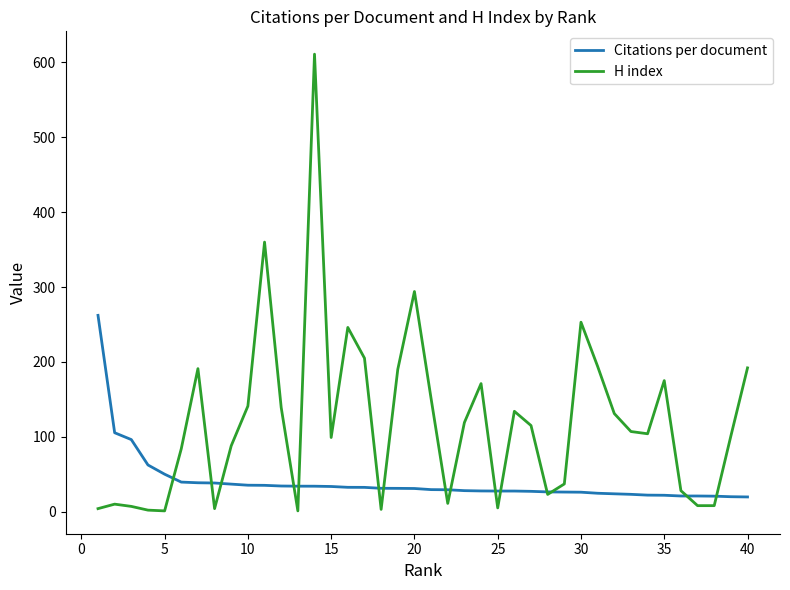

Rank the series by their maximum value, from lowest to highest.

Citations per document, H index